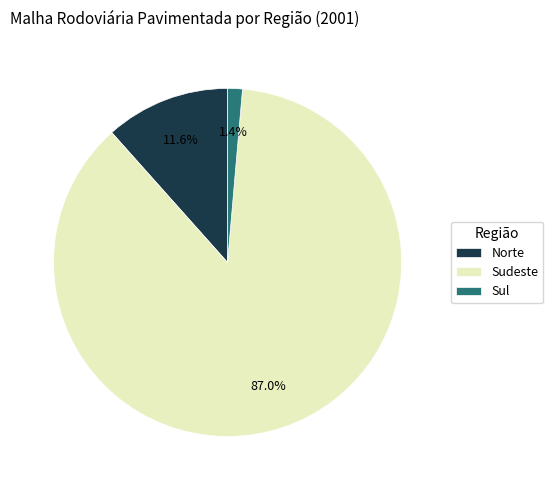

How many segments does this pie chart have?

3